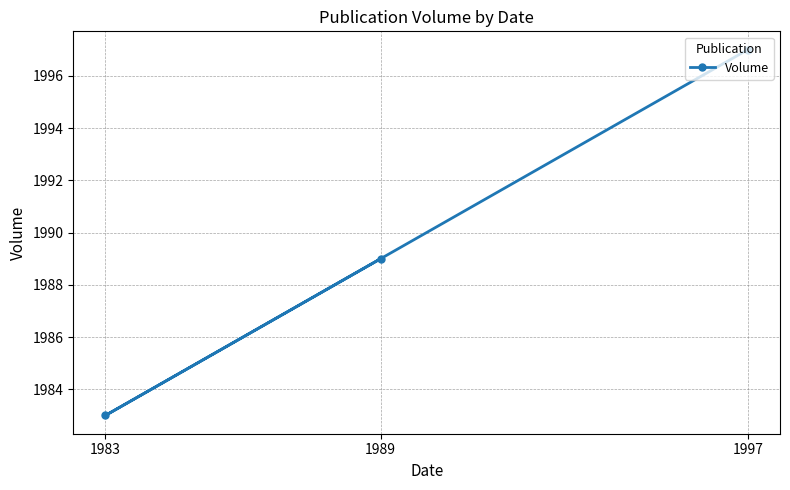

The value at 1997 is 1272. True or false?

False